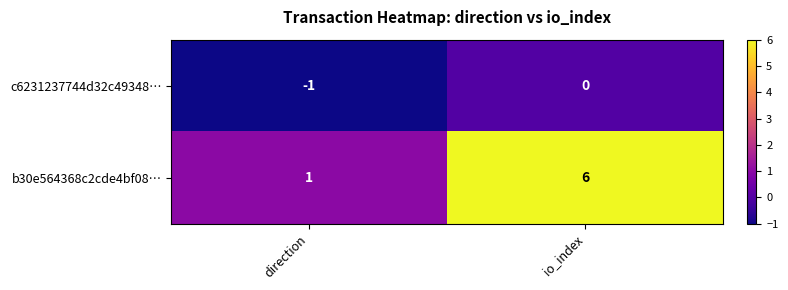

What is the maximum value shown in the chart?

6